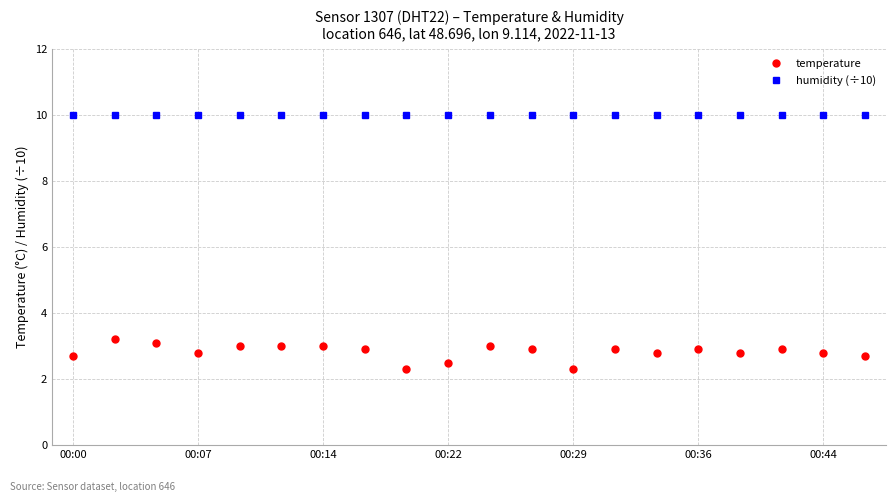

True or false: temperature and humidity (÷10) intersect in this chart.

False